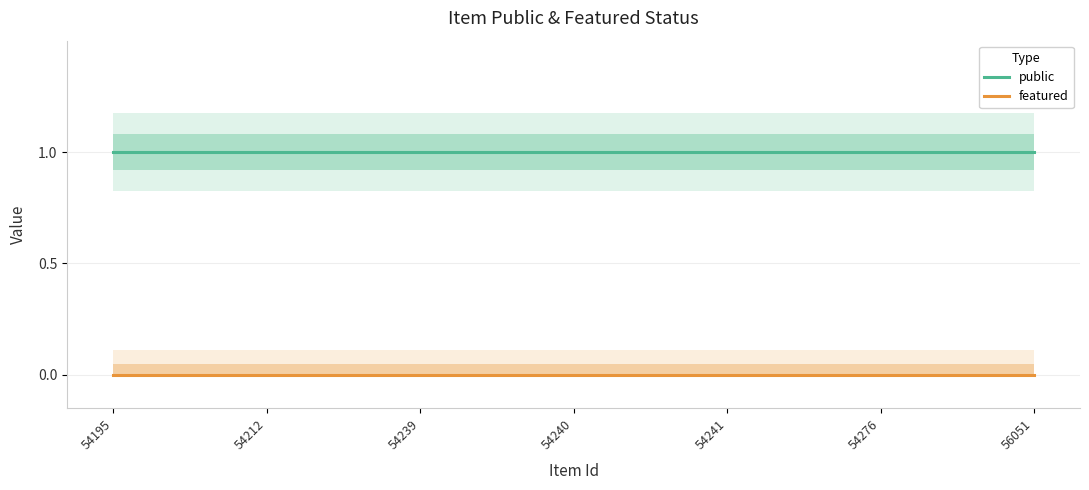

True or false: public has a value of 0 at 54239.

False